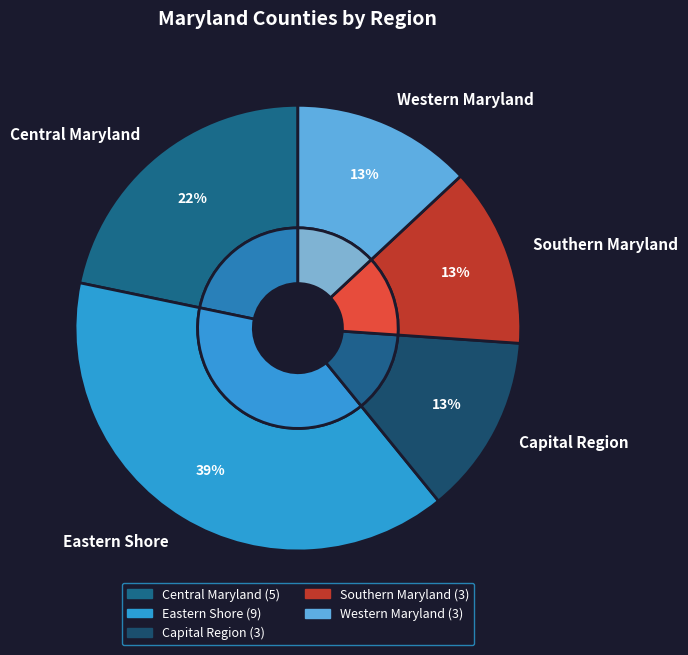

What is the total percentage of Capital Region and Southern Maryland?

26.1%